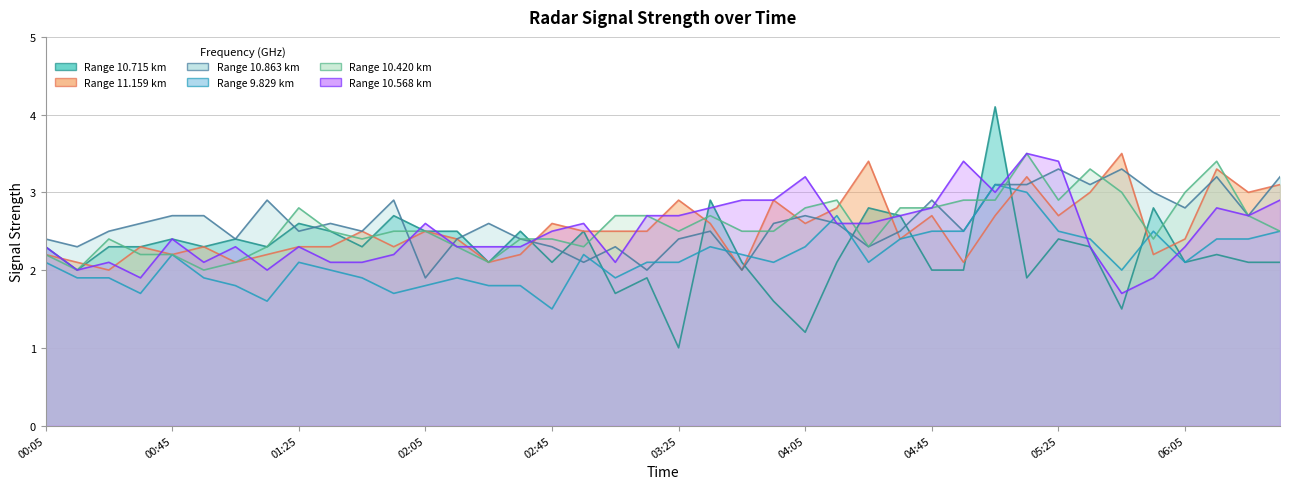

How many lines are shown in the chart?

6